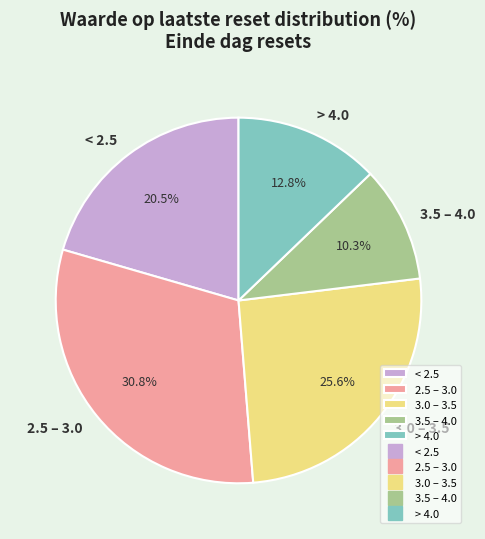

How many slices are in this pie chart?

5